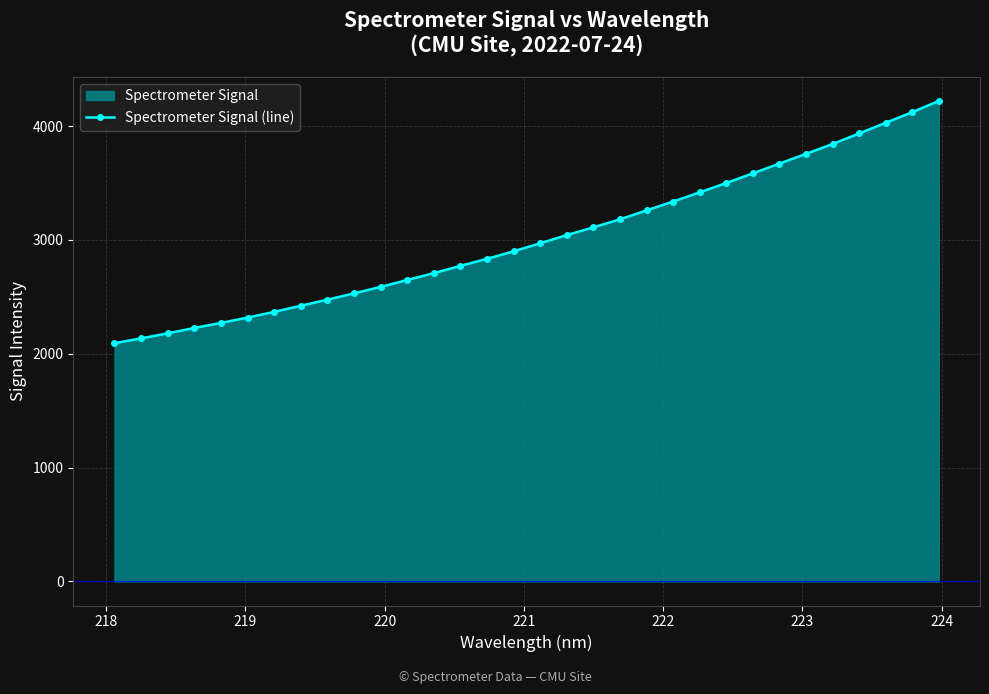

What is the smallest value displayed?

2092.9